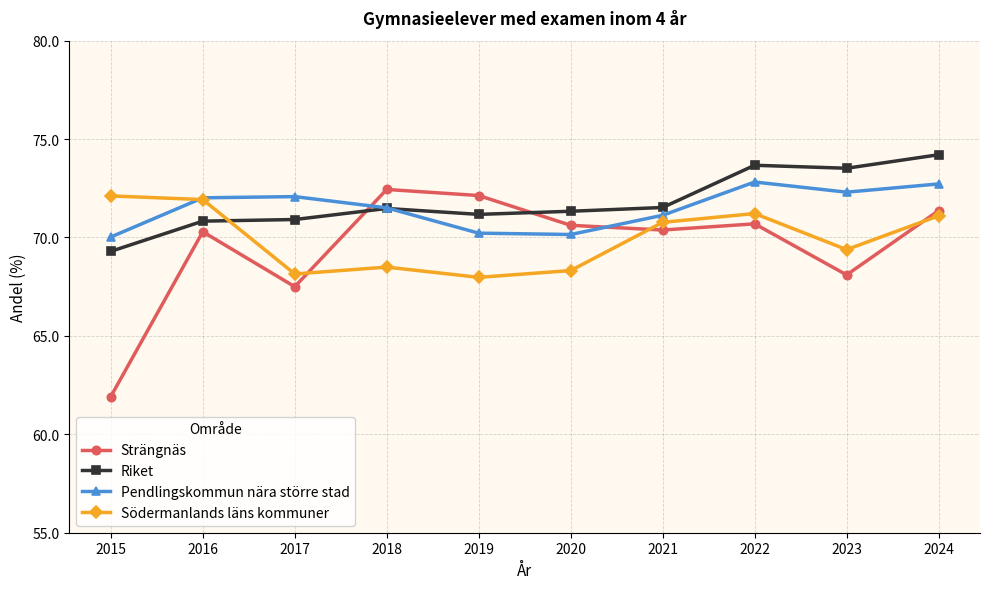

What is the lowest value of the Södermanlands läns kommuner series?

68.0